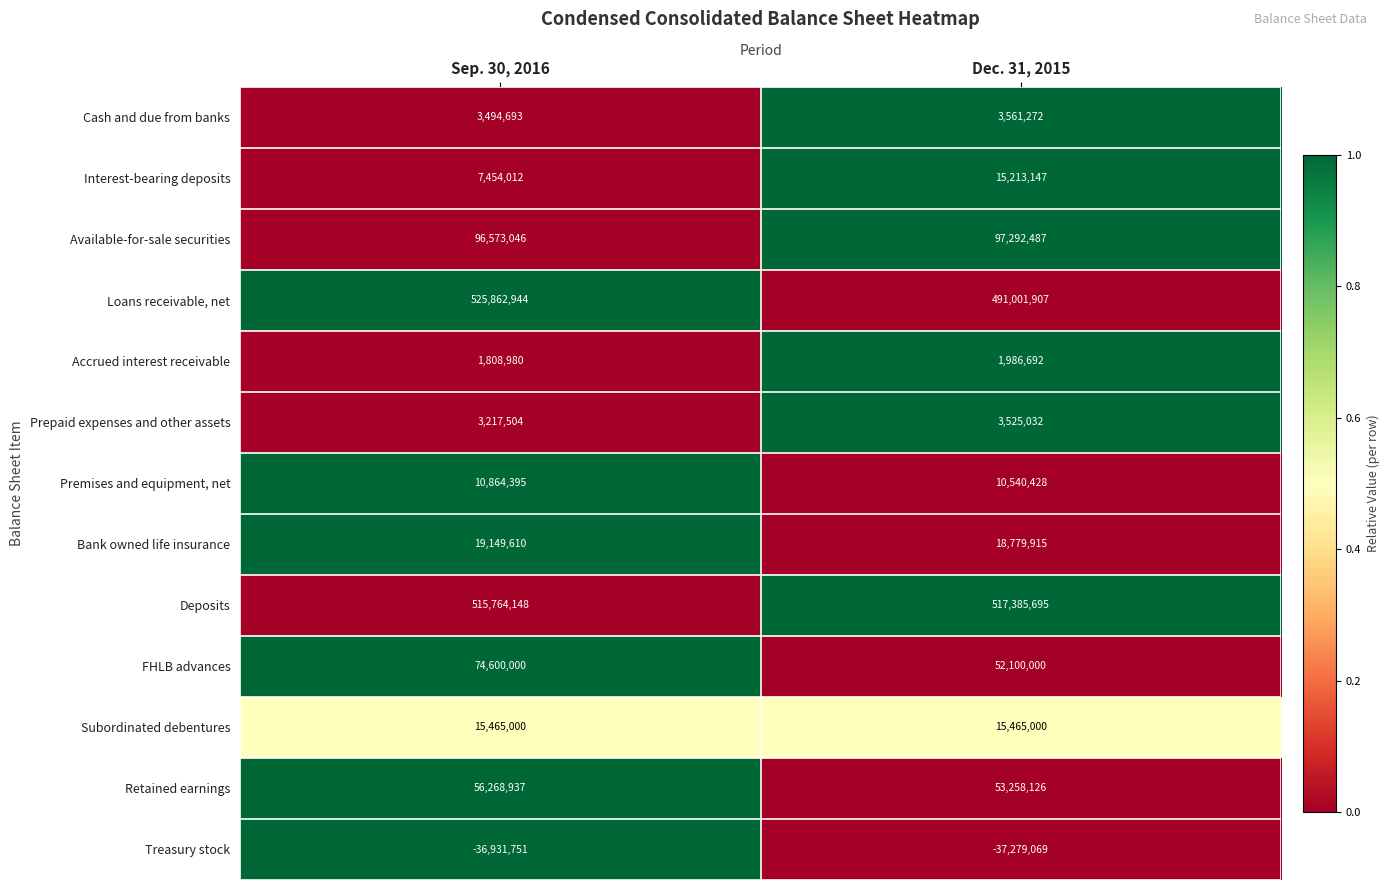

What is the average value of the Interest-bearing deposits series?

11333580